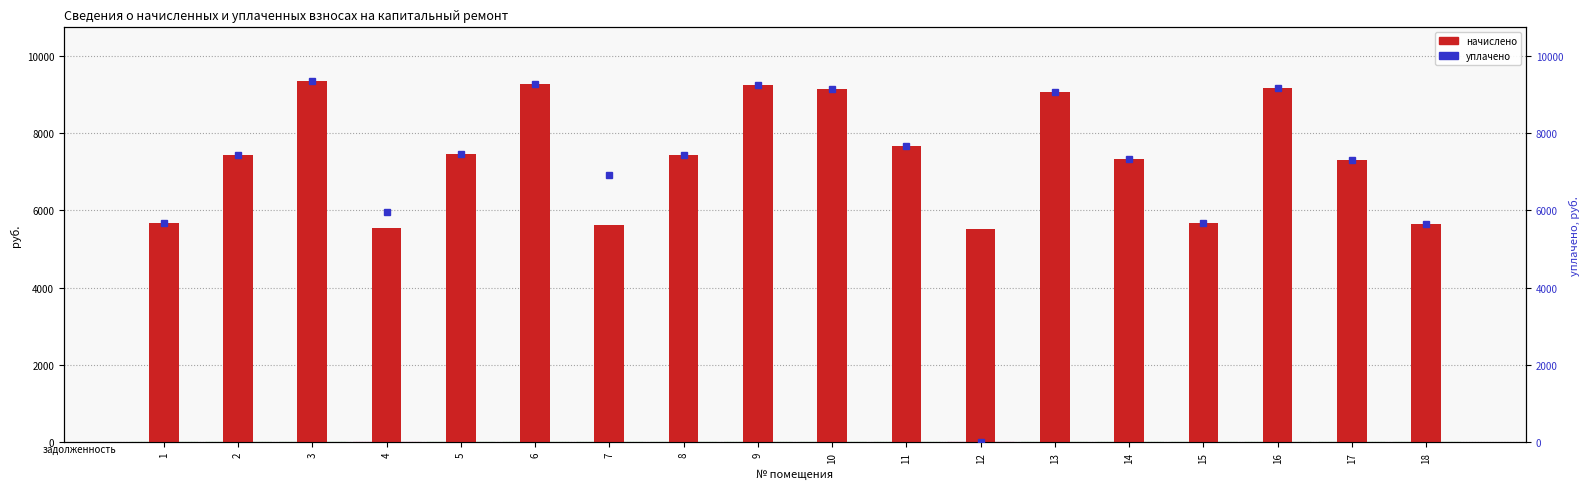

How many positive values does the уплачено series have?

17